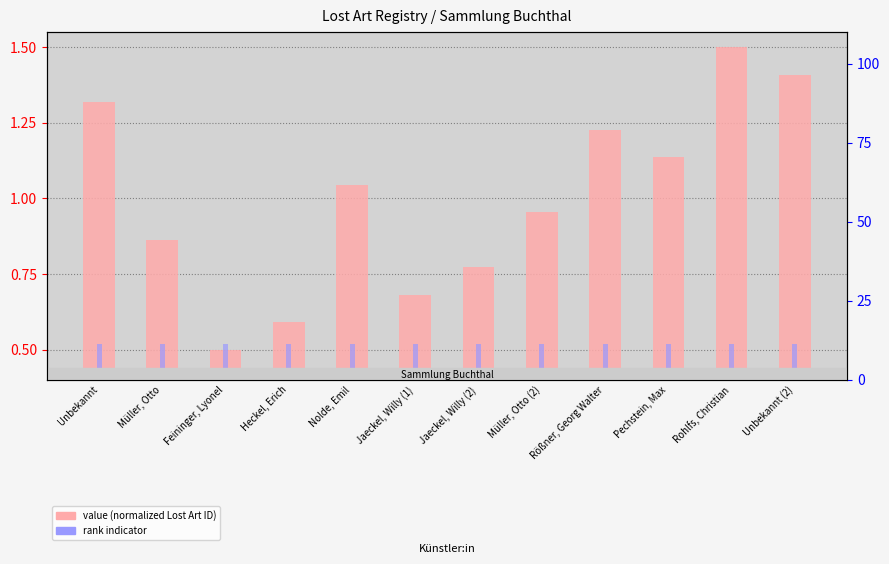

Rank the series at Unbekannt (2) from highest to lowest value.

value (normalized ID), rank indicator